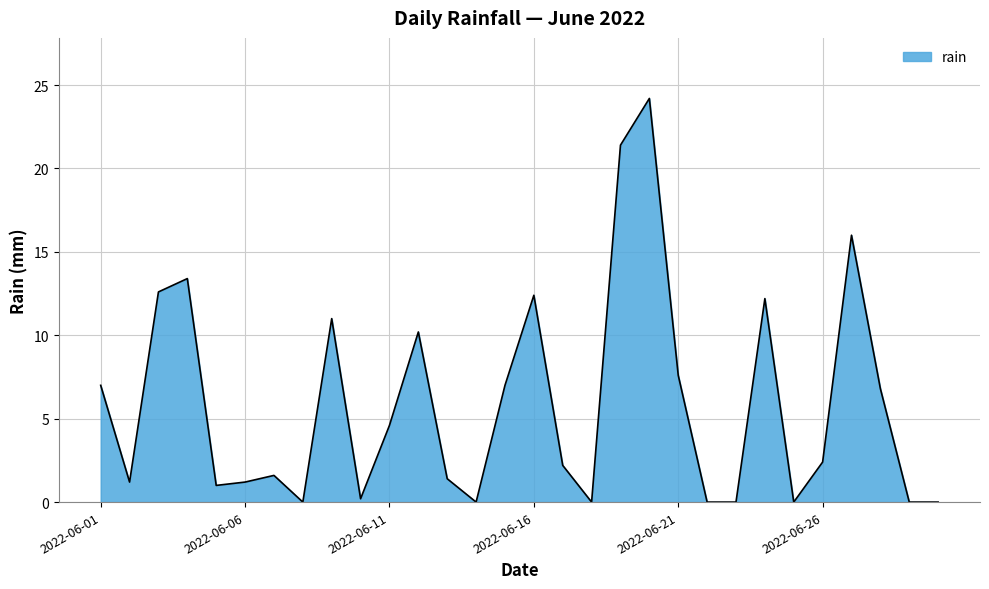

What is the greatest value displayed?

24.2